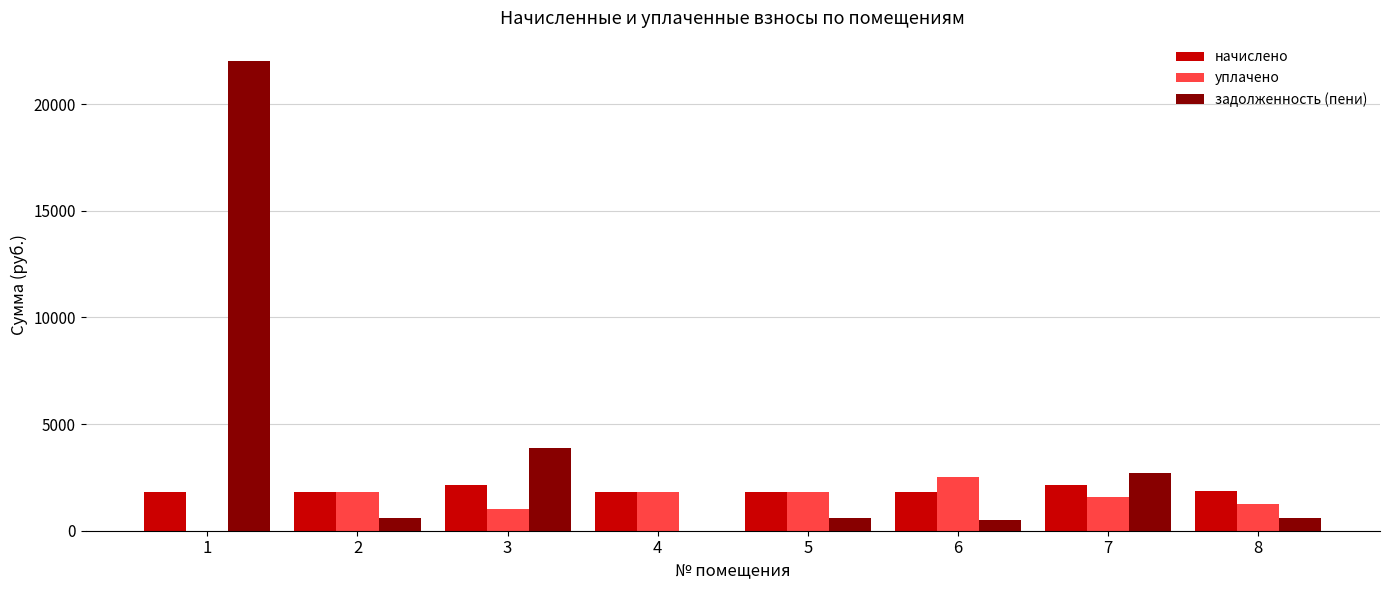

What is the sum of the задолженность (пени) values at 6 and 2?

1095.8